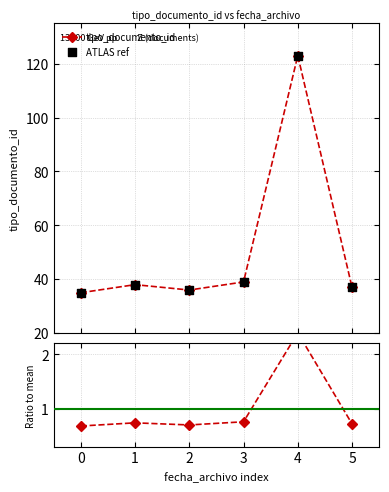

What is the value of the tipo_documento_id point at the 3rd from the left?

36